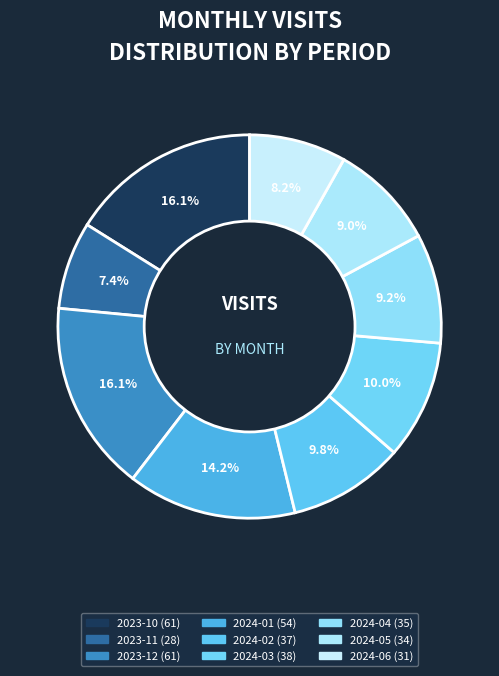

What percentage is NOT represented by 2024-03?

90.0%